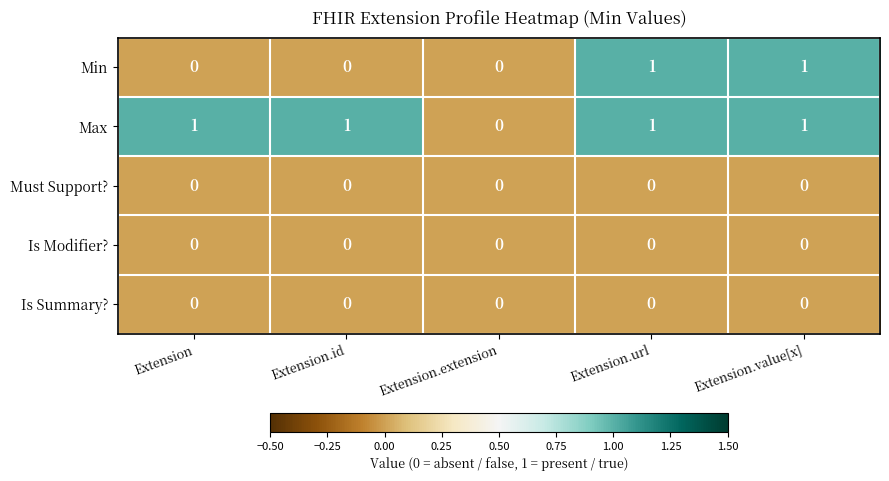

Reading left to right, what are all the values shown in this chart?

Min: 0	0	0	1	1
Max: 1	1	0	1	1
Must Support?: 0	0	0	0	0
Is Modifier?: 0	0	0	0	0
Is Summary?: 0	0	0	0	0